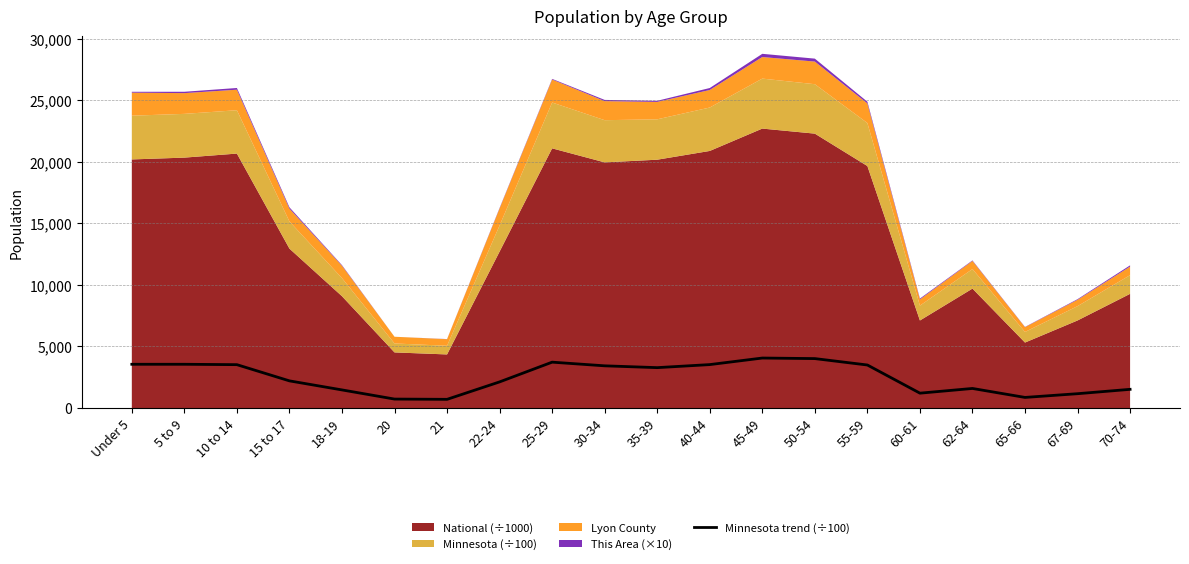

At which category does the data reach its first local peak?

5 to 9